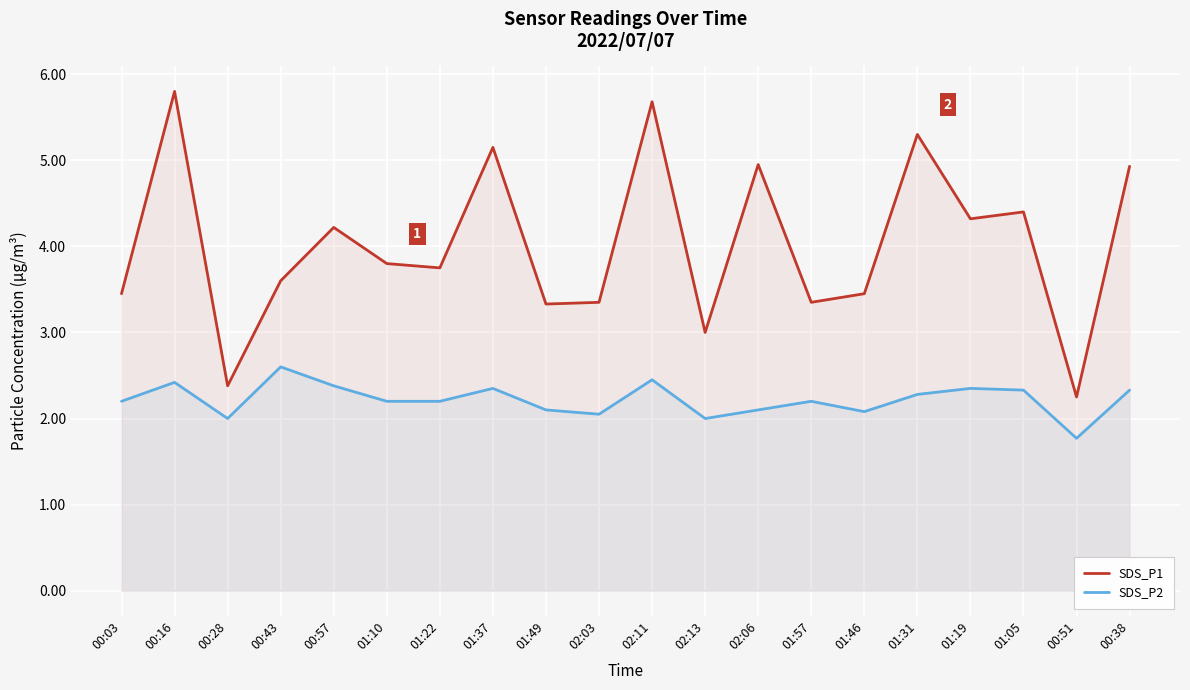

In SDS_P2, how many points are lower than both neighbors (excluding endpoints)?

5